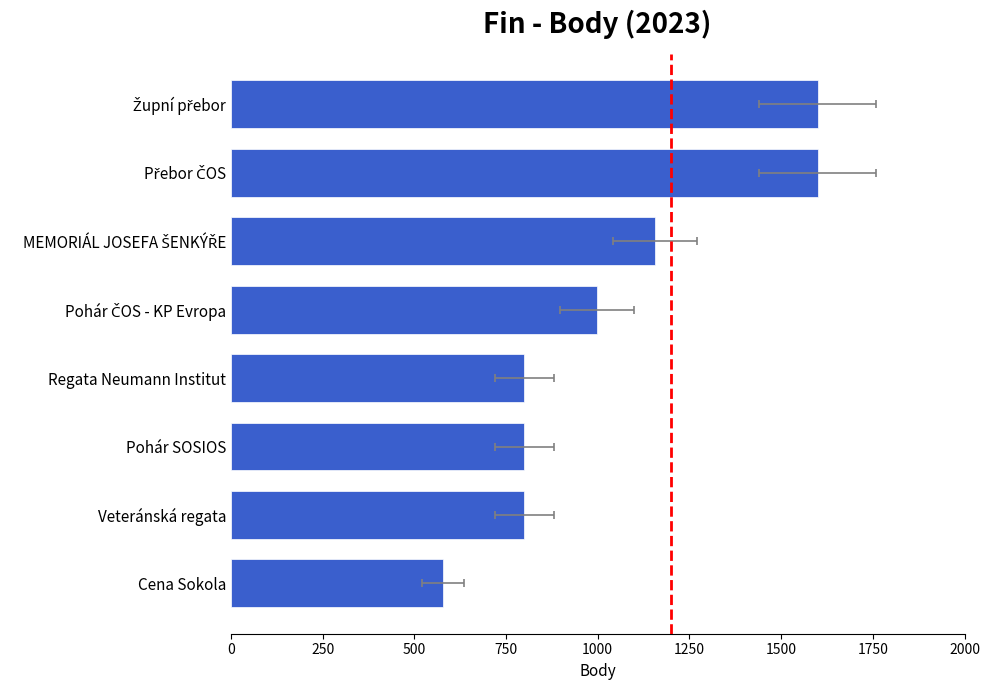

What is the sum of the values at MEMORIÁL JOSEFA ŠENKÝŘE and Veteránská regata?

1956